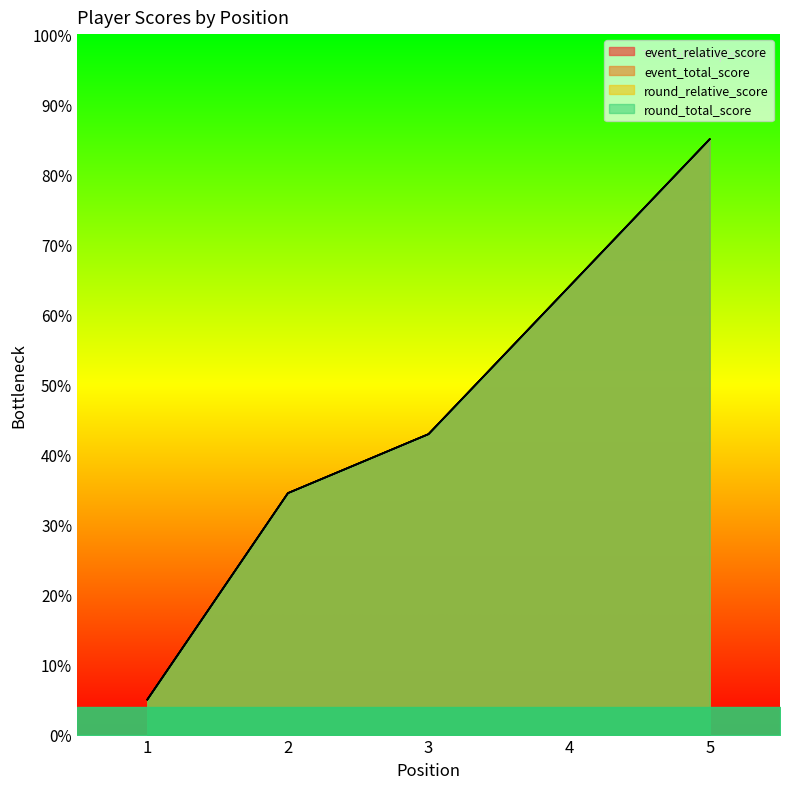

What are all the series names shown in the legend?

event_relative_score, event_total_score, round_relative_score, round_total_score